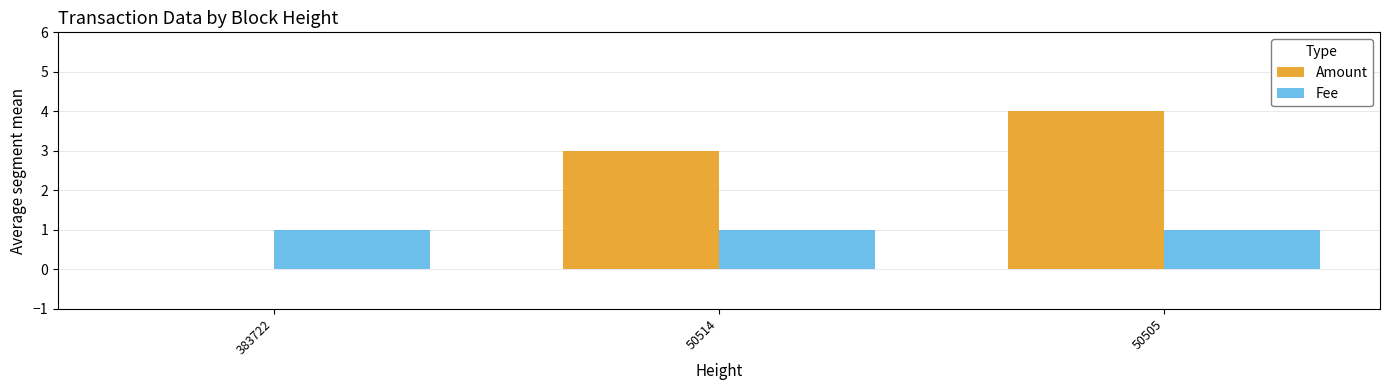

Is it true that Amount equals 0 at 383722?

True